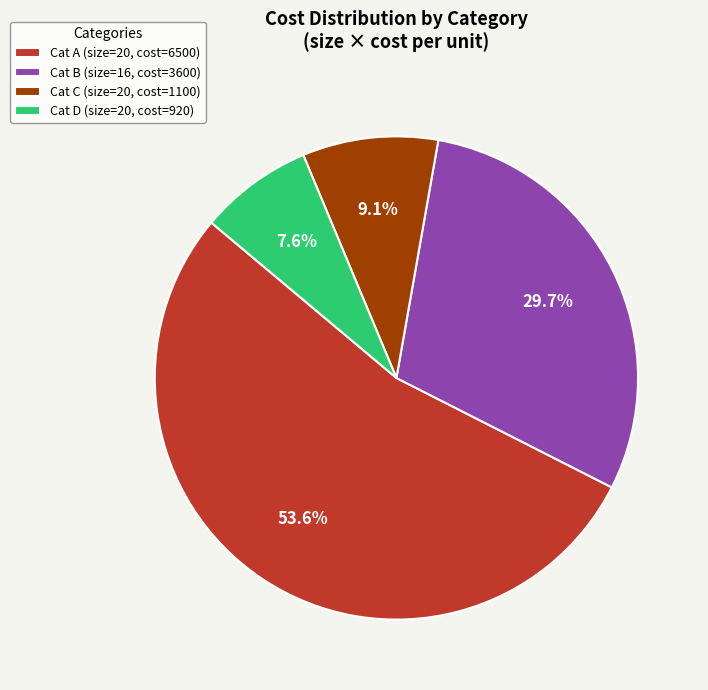

What is the majority slice?

Cat A (size=20, cost=6500)